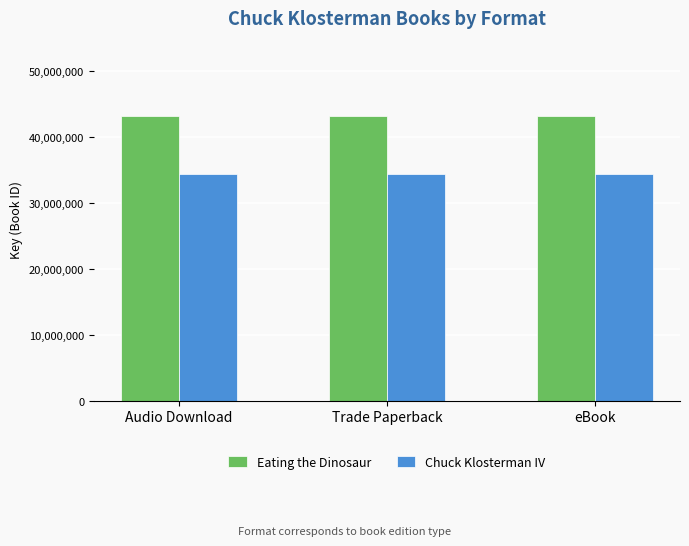

How many bars are there in each group?

2